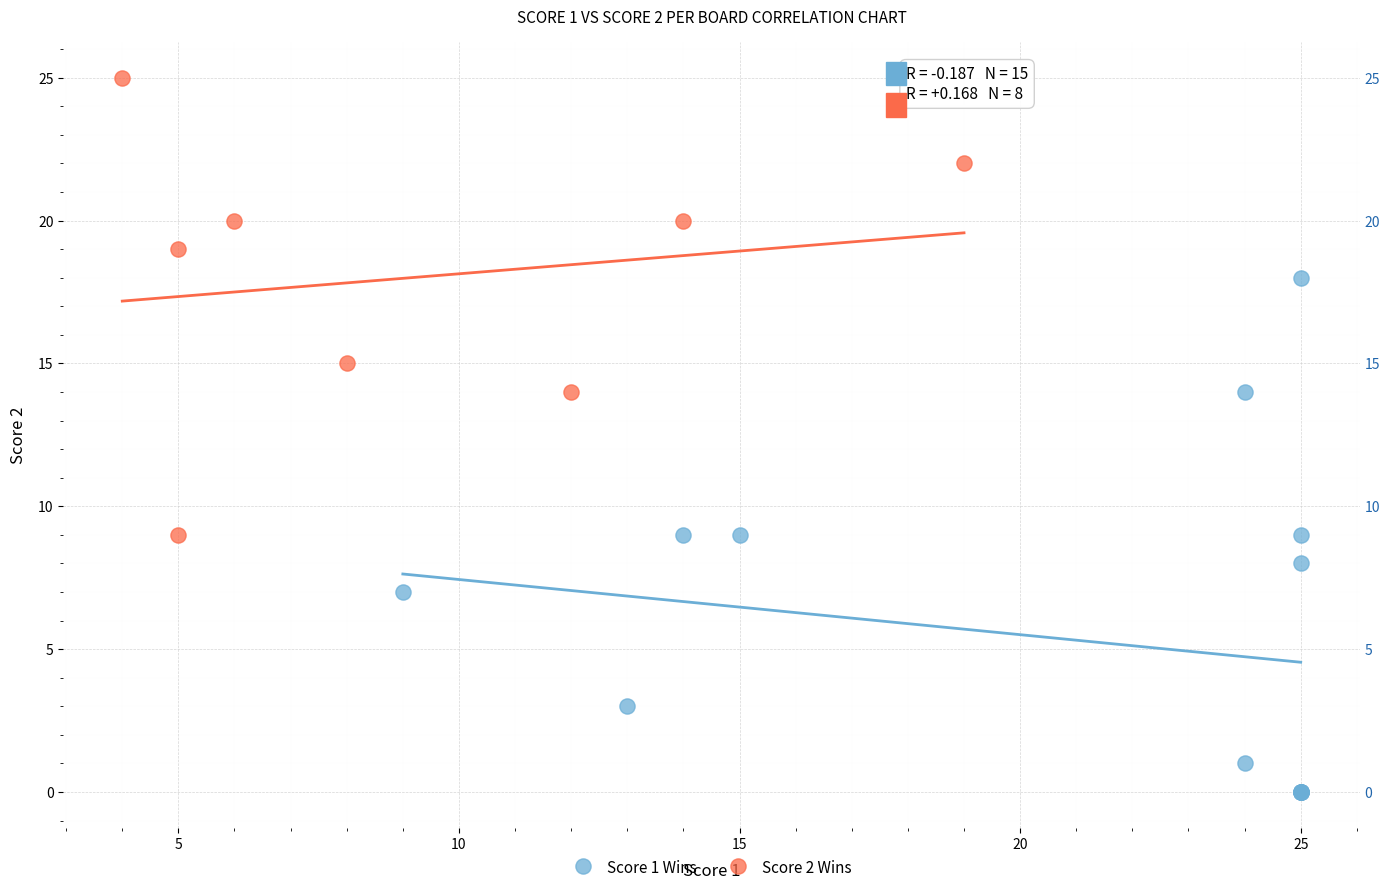

Which series has the largest Y range (max minus min)?

Score 1 Wins